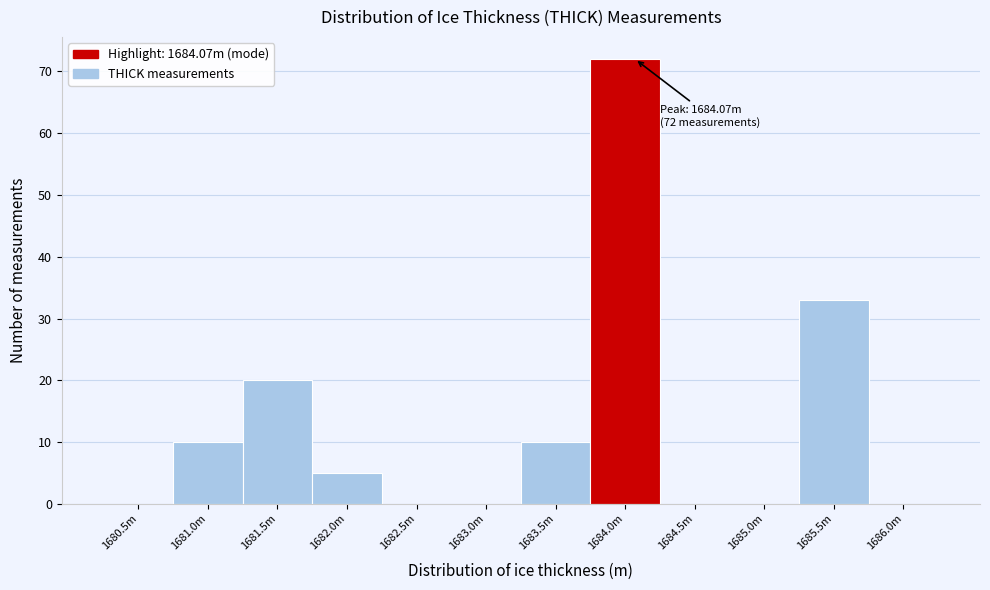

Which category has the highest value across all series?

1684.0m